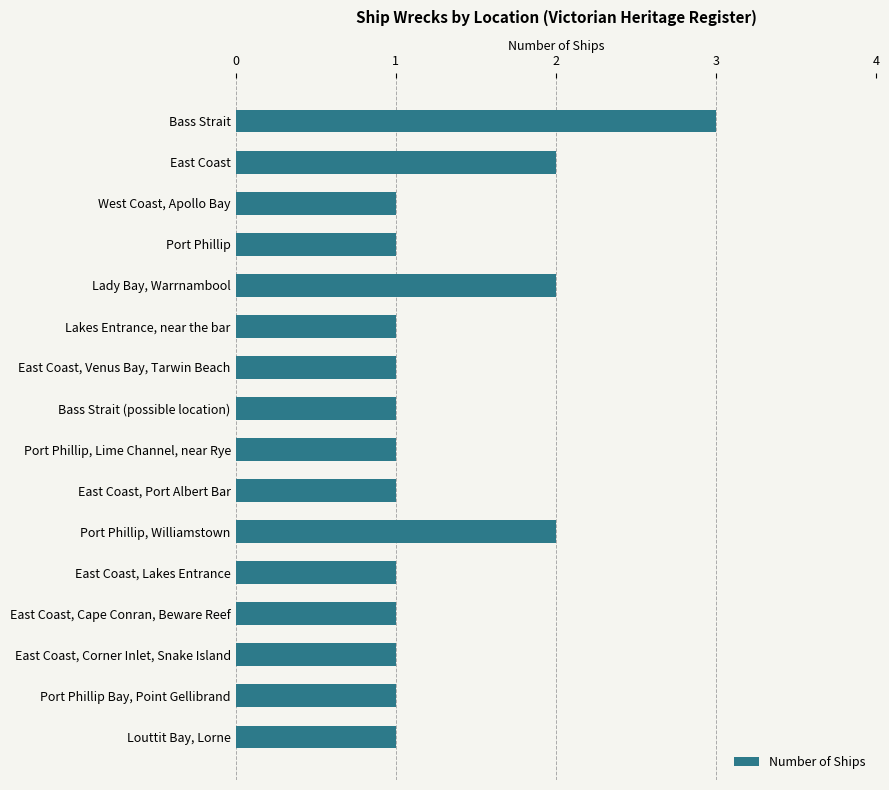

Reading top to bottom, what are all the values shown in this chart?

3	2	1	1	2	1	1	1	1	1	2	1	1	1	1	1